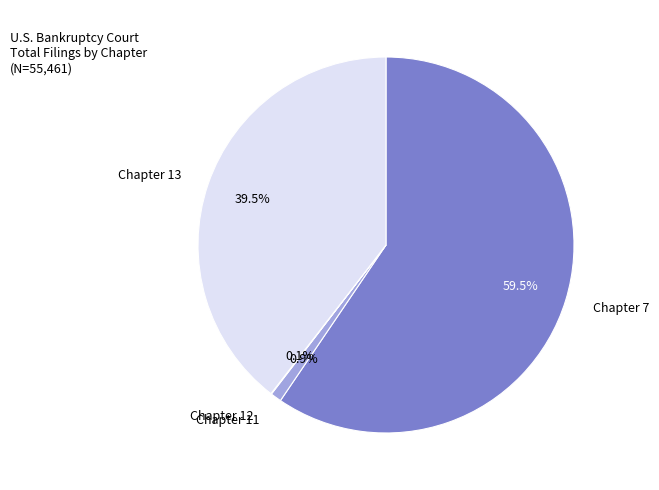

Does any single category account for the majority?

Yes